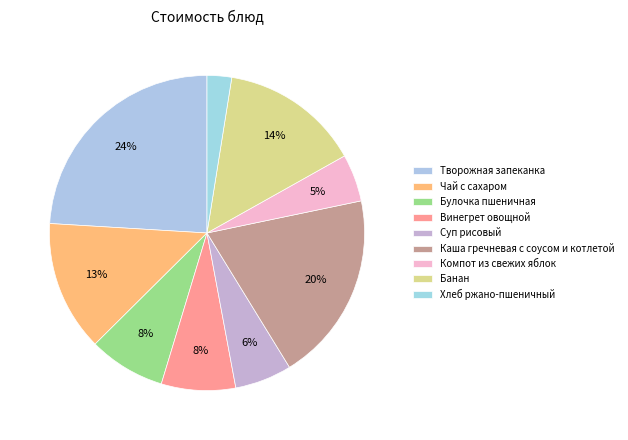

Combined, what portion of the pie is Чай с сахаром and Суп рисовый?

19.2%